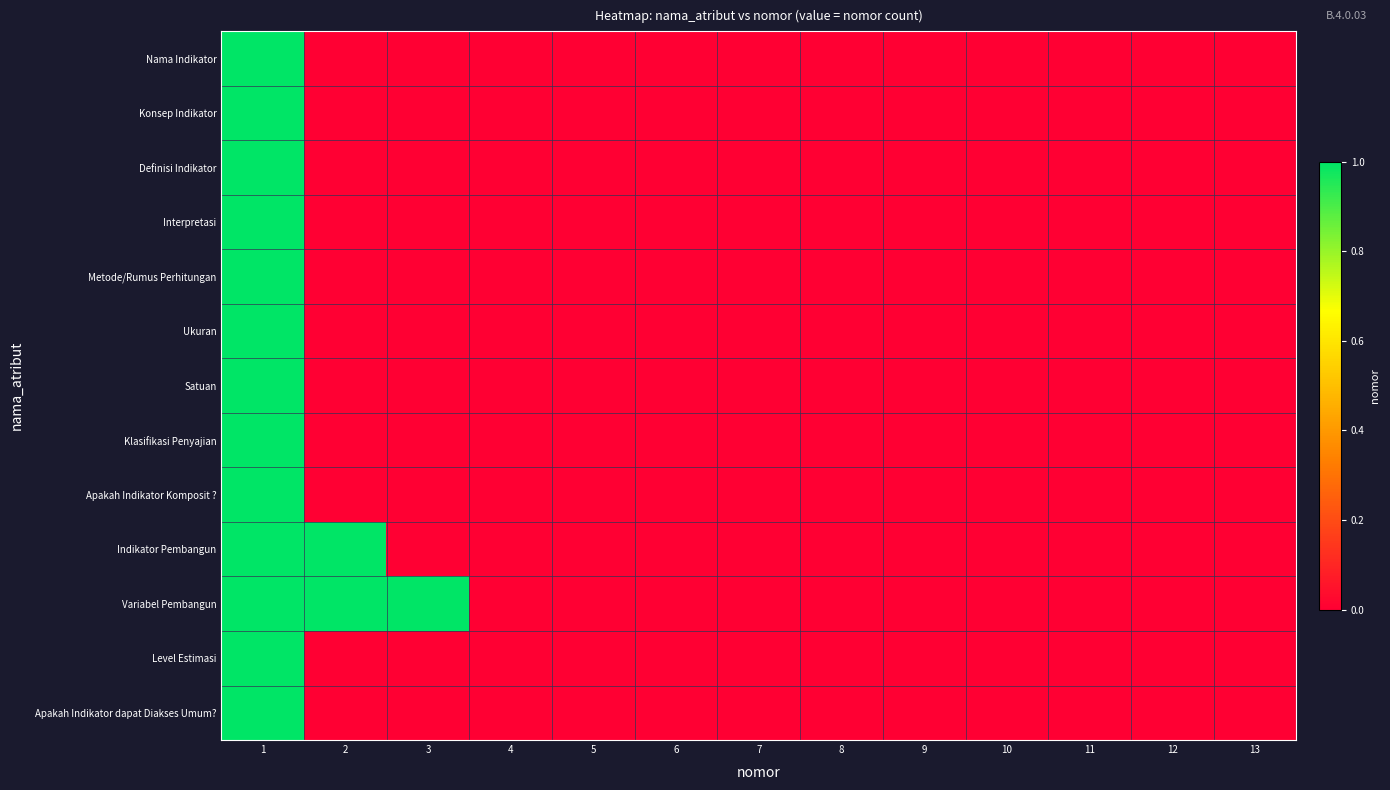

Which has a higher value, 5 or 6?

5